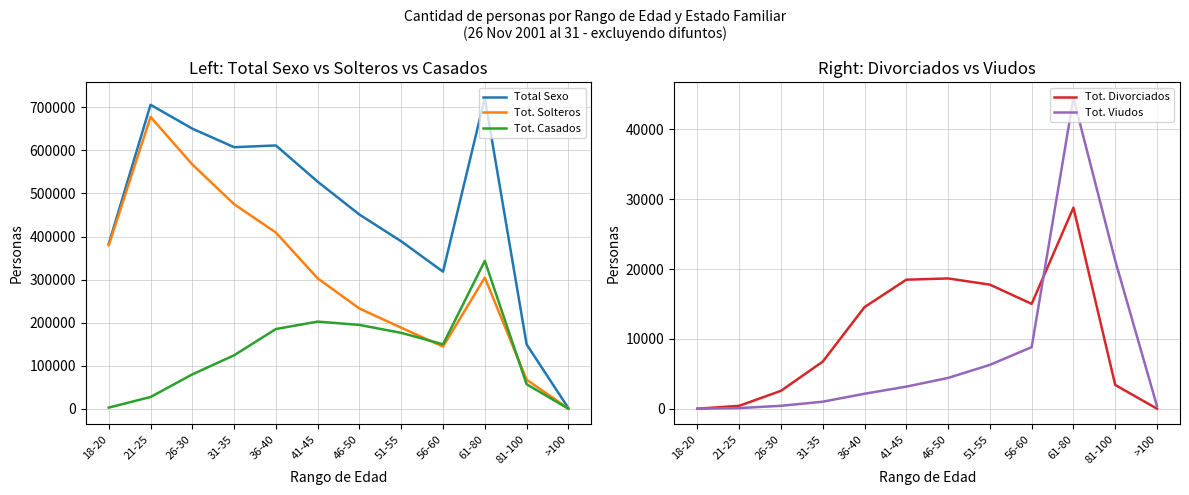

The value of Total Sexo at >100 is 1796. True or false?

True